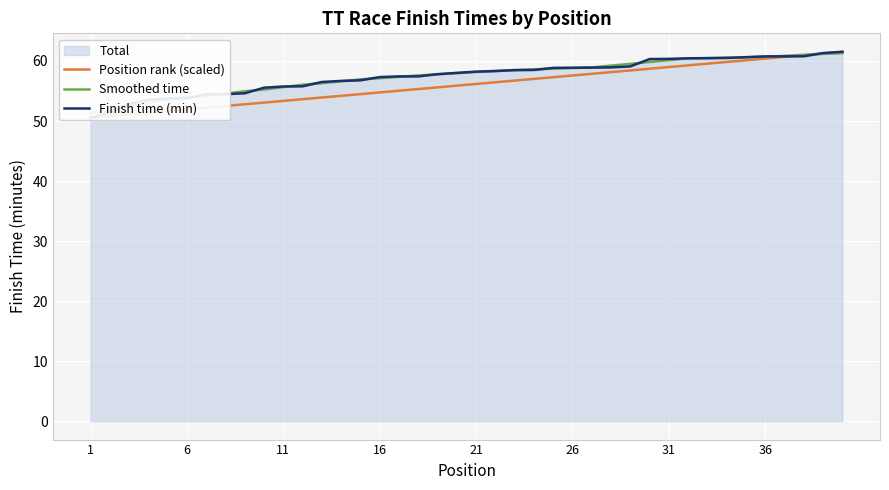

True or false: Position rank (scaled) has a value of 57.6 at 26.

True